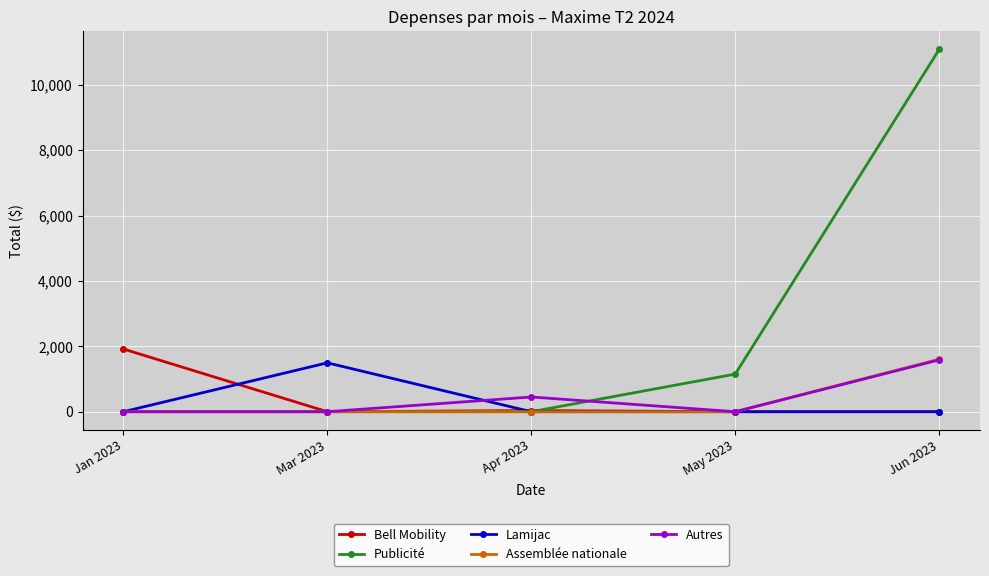

What is the difference between the highest and lowest values at Apr 2023?

450.0